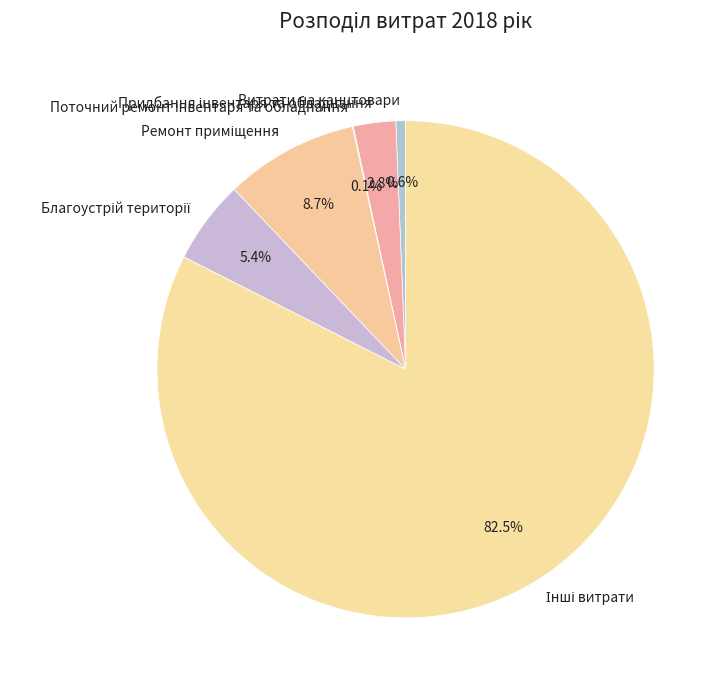

What percentage is the Витрати на канцтовари slice, to the nearest percent?

1%